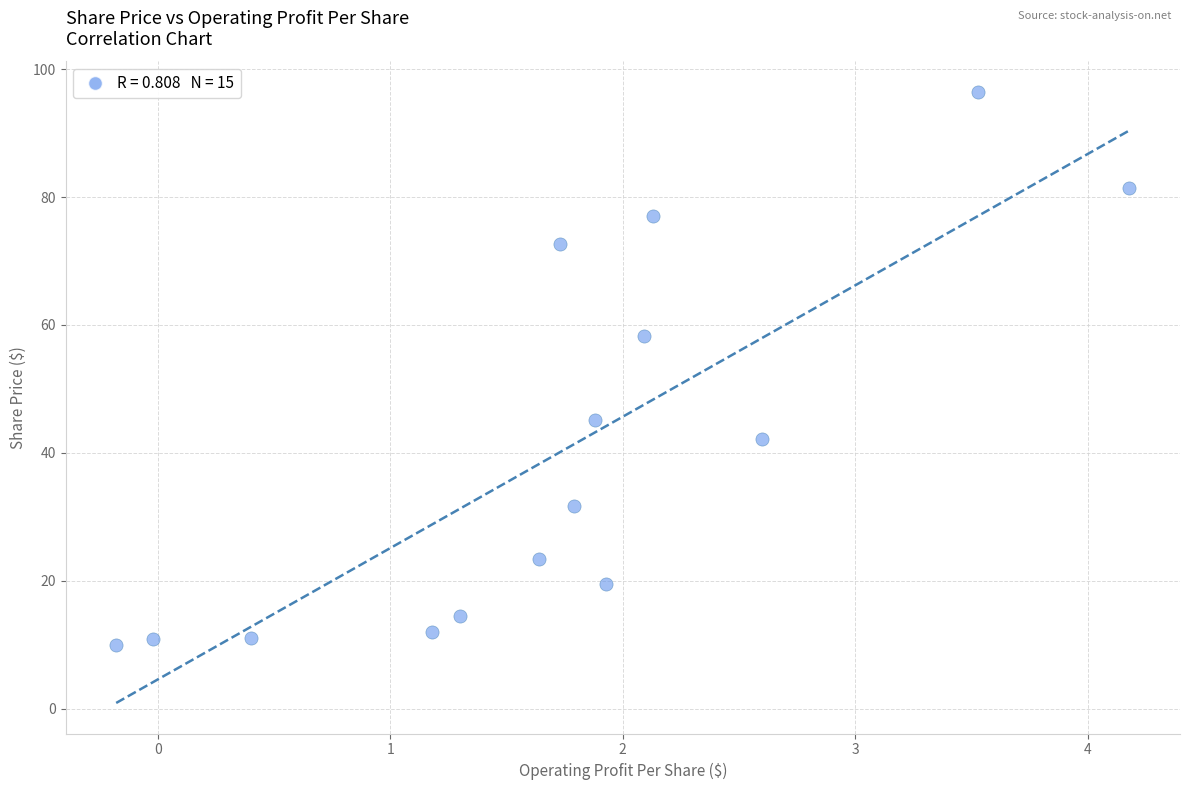

What is the range of X values (max minus min)?

4.4